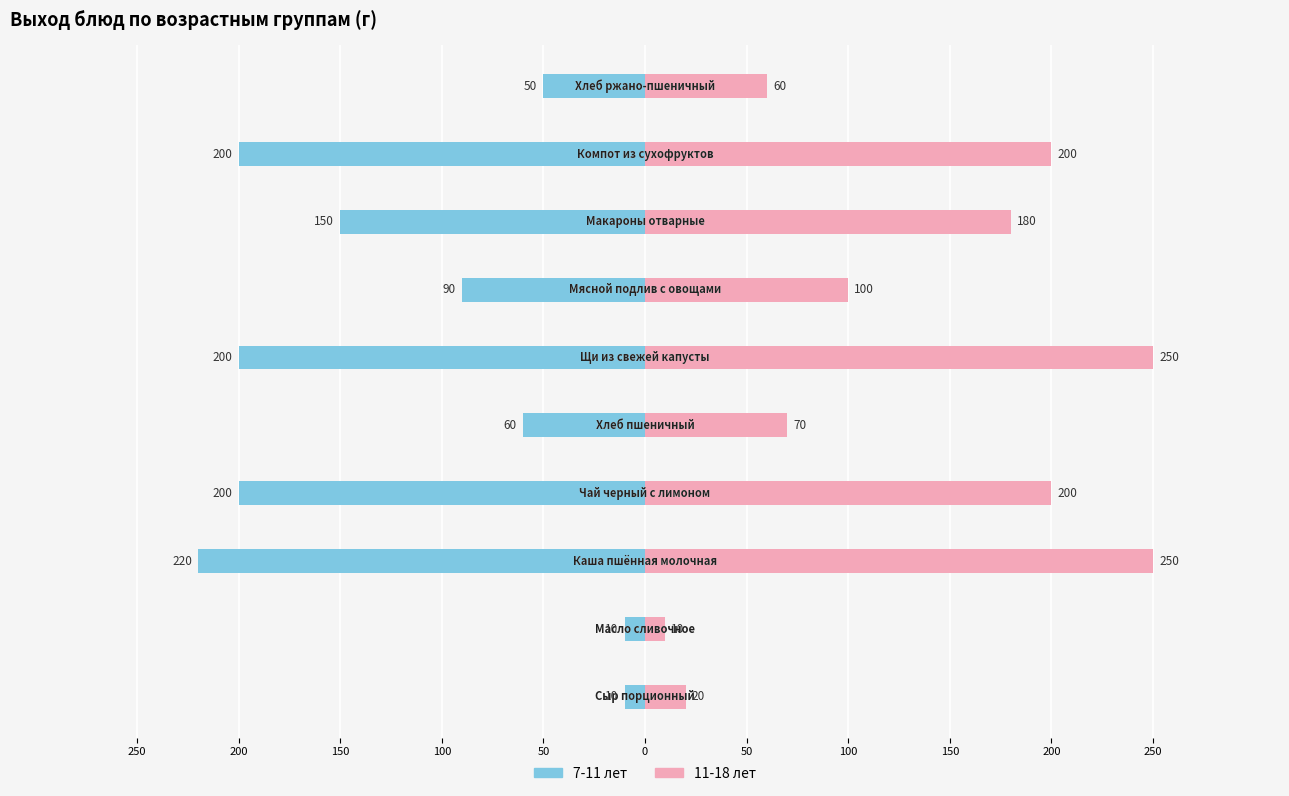

True or false: 11-18 лет has a value of 237 at 100.

False